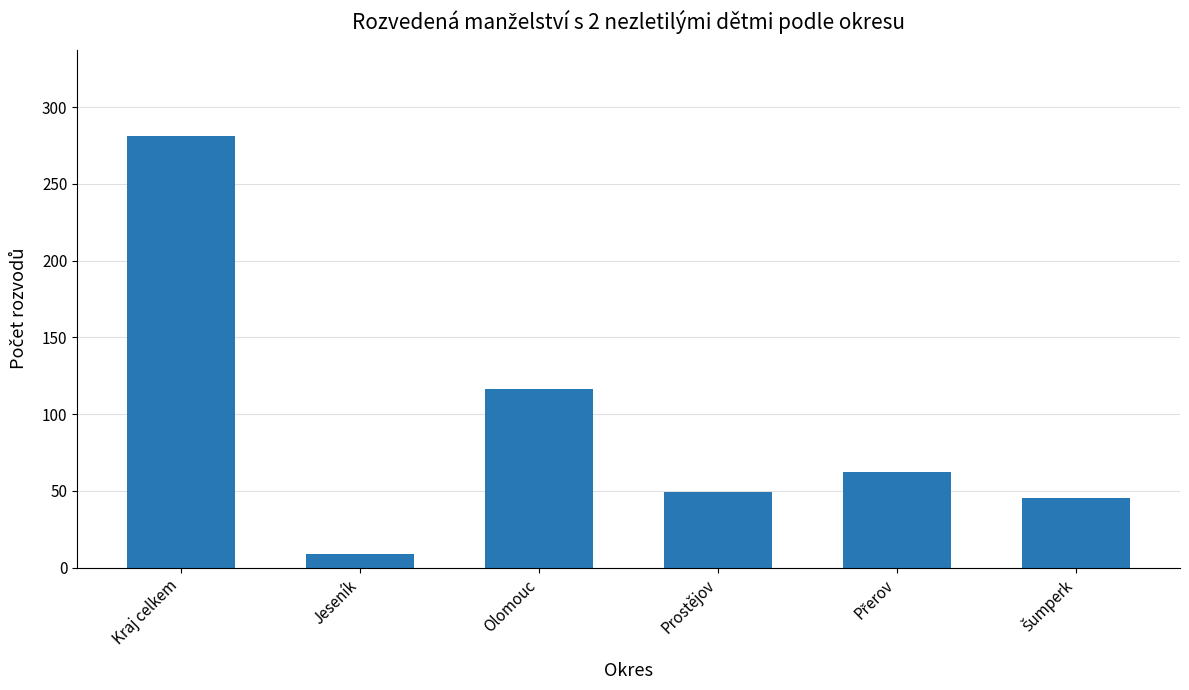

What is the difference between the maximum and second lowest values?

236